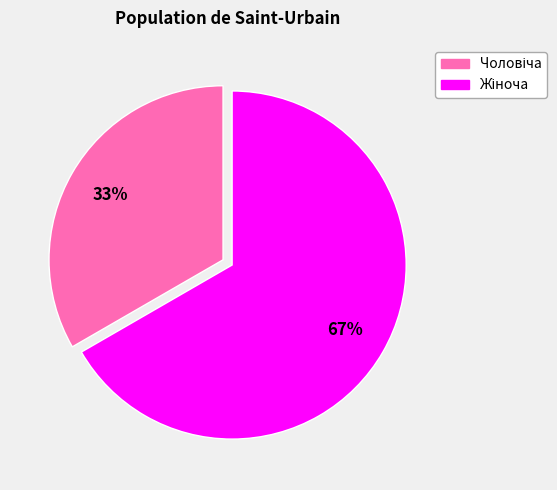

To the nearest percent, what is the average slice percentage?

50%